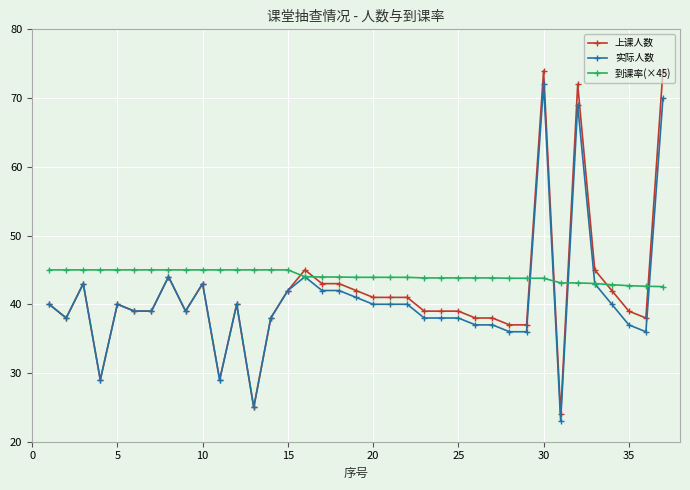

What is the highest value of the 到课率(×45) series?

45.0